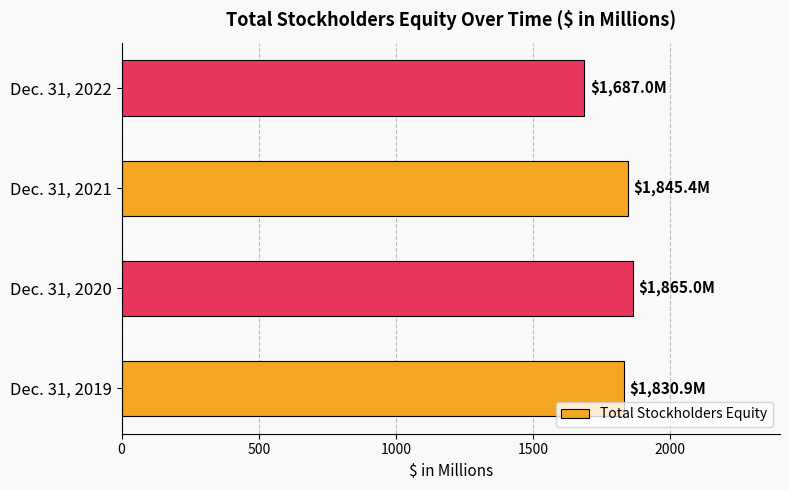

Which has a higher value, Dec. 31, 2021 or Dec. 31, 2022?

Dec. 31, 2021